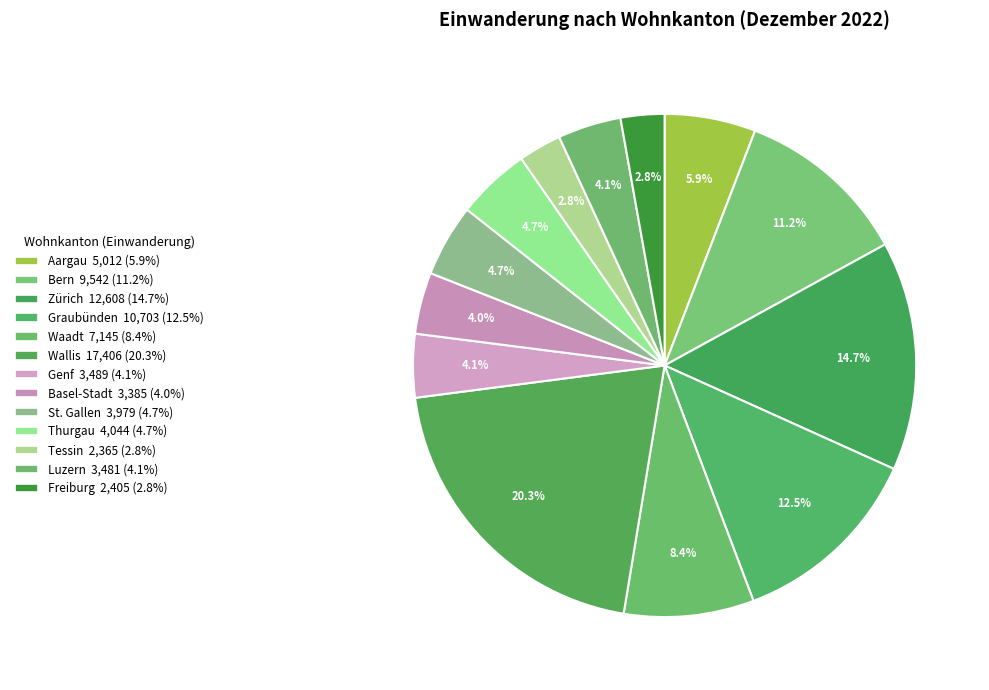

Count the number of slices in the pie.

13